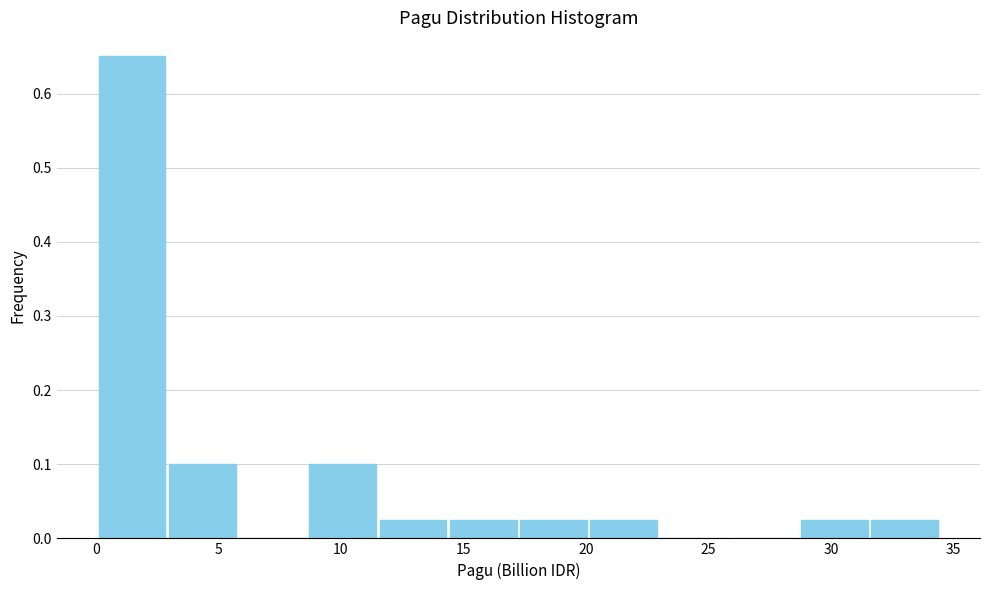

Reading left to right, transcribe this chart: for each bar, give the range it covers on the x-axis and its height. Neither the bar edges nor the heights are printed on the chart, so give them approximately, as read against the axes.

0.0 to 3.0: 0.65
3.0 to 6.0: 0.10
6.0 to 8.5: 0
8.5 to 11.5: 0.10
11.5 to 14.5: 0.03
14.5 to 17.0: 0.03
17.0 to 20.0: 0.03
20.0 to 23.0: 0.03
23.0 to 26.0: 0
26.0 to 28.5: 0
28.5 to 31.5: 0.03
31.5 to 34.5: 0.03